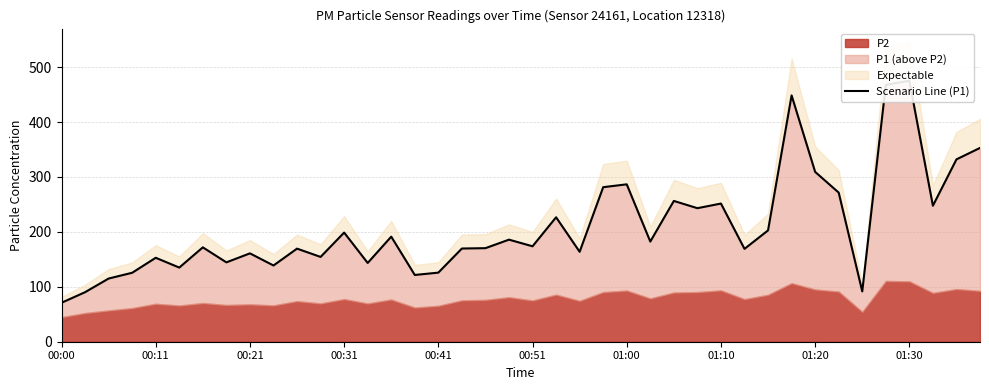

What is the difference between the values at 01:00 and 00:21?

125.7